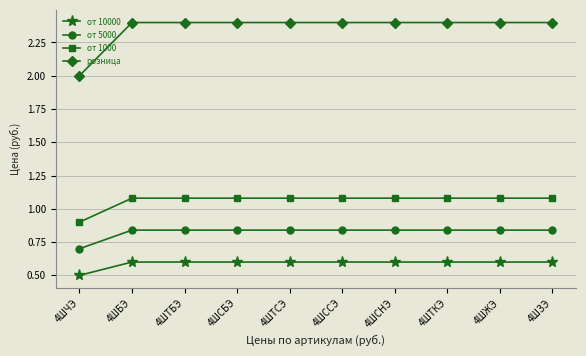

What is the total value across all series at 4ШЧЭ?

4.1